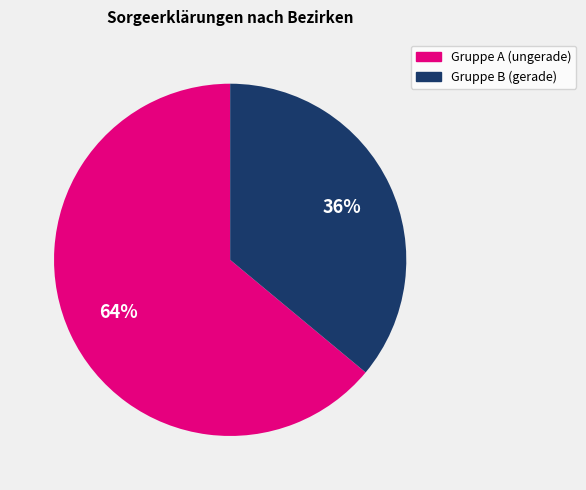

Is there any slice that represents more than half of the pie?

Yes